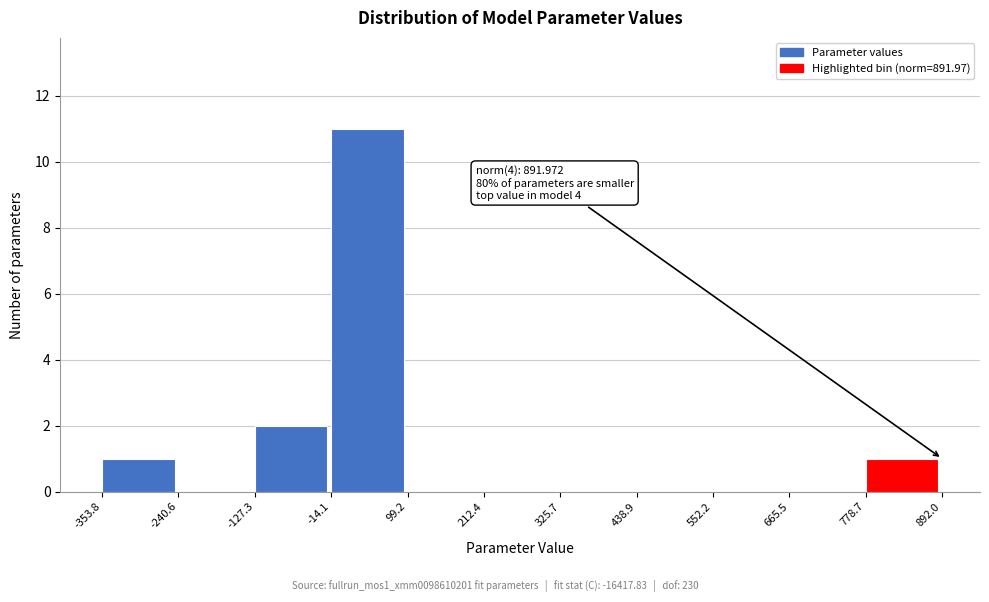

Which range on the x-axis has the tallest bar?

-14.1 to 99.2